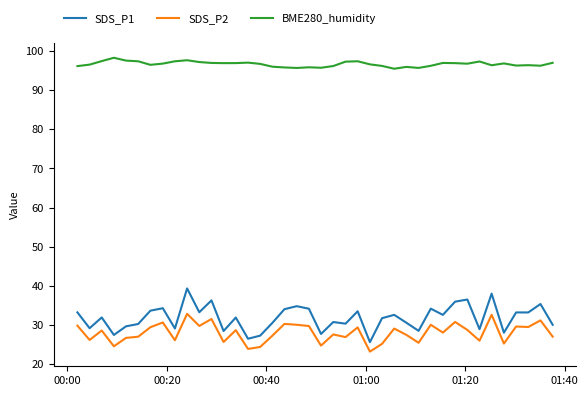

True or false: BME280_humidity and SDS_P2 intersect in this chart.

False